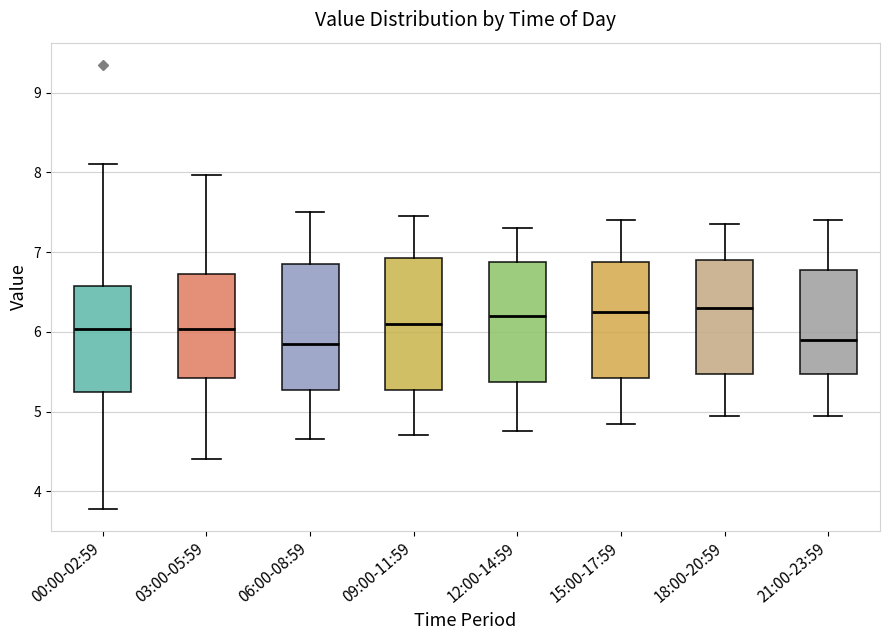

Reading left to right, transcribe this box plot: for each box, give where its median line is, the range the box spans, and where its two whiskers end, as read against the y-axis. The values are not printed on the chart, so give them approximately, as read against the axis.

00:00-02:59: median 6.0, box 5.3 to 6.6, whiskers 3.8 to 8.1
03:00-05:59: median 6.0, box 5.4 to 6.7, whiskers 4.4 to 8.0
06:00-08:59: median 5.9, box 5.3 to 6.9, whiskers 4.7 to 7.5
09:00-11:59: median 6.1, box 5.3 to 6.9, whiskers 4.7 to 7.5
12:00-14:59: median 6.2, box 5.4 to 6.9, whiskers 4.8 to 7.3
15:00-17:59: median 6.3, box 5.4 to 6.9, whiskers 4.9 to 7.4
18:00-20:59: median 6.3, box 5.5 to 6.9, whiskers 5.0 to 7.4
21:00-23:59: median 5.9, box 5.5 to 6.8, whiskers 5.0 to 7.4